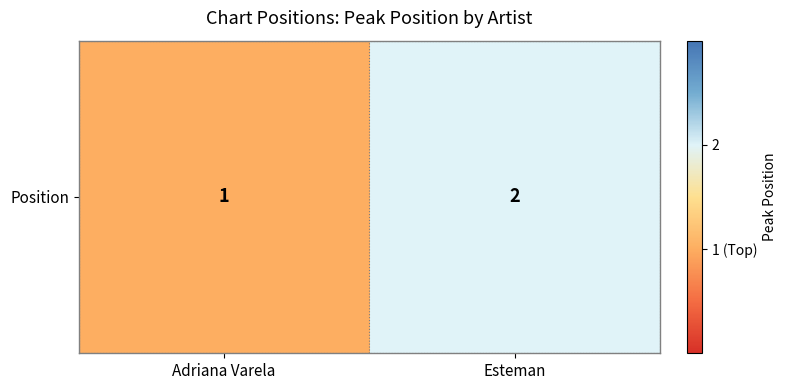

How many values are between 1 and 2?

2